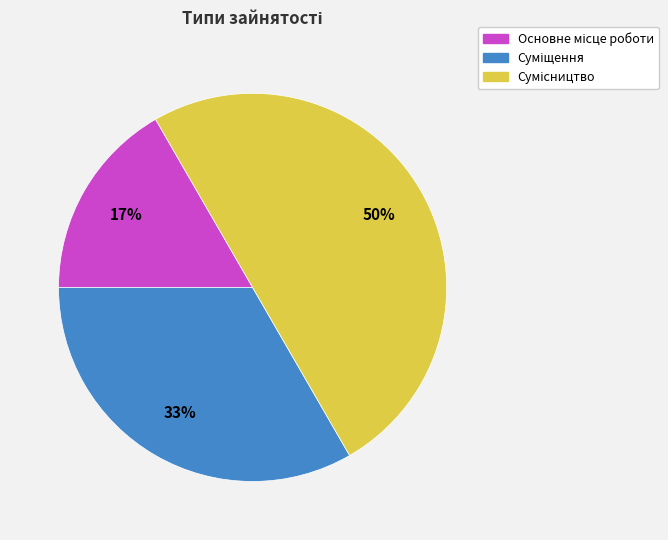

To the nearest percent, what is the average slice percentage?

33%